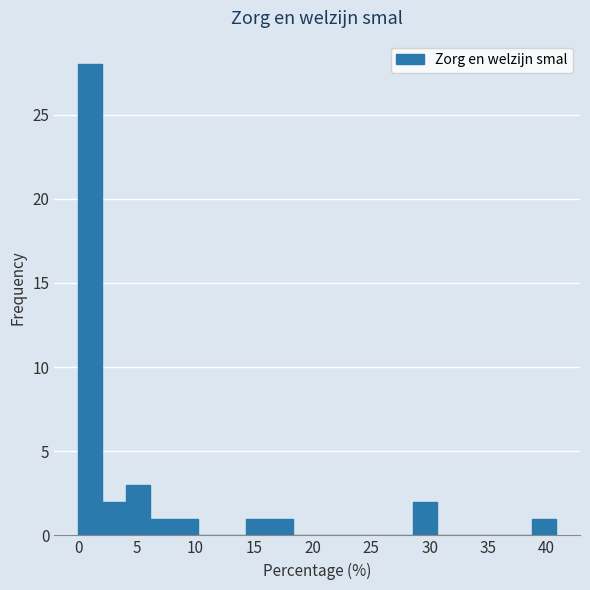

Over which range of the x-axis is the bar tallest?

0.0 to 2.0